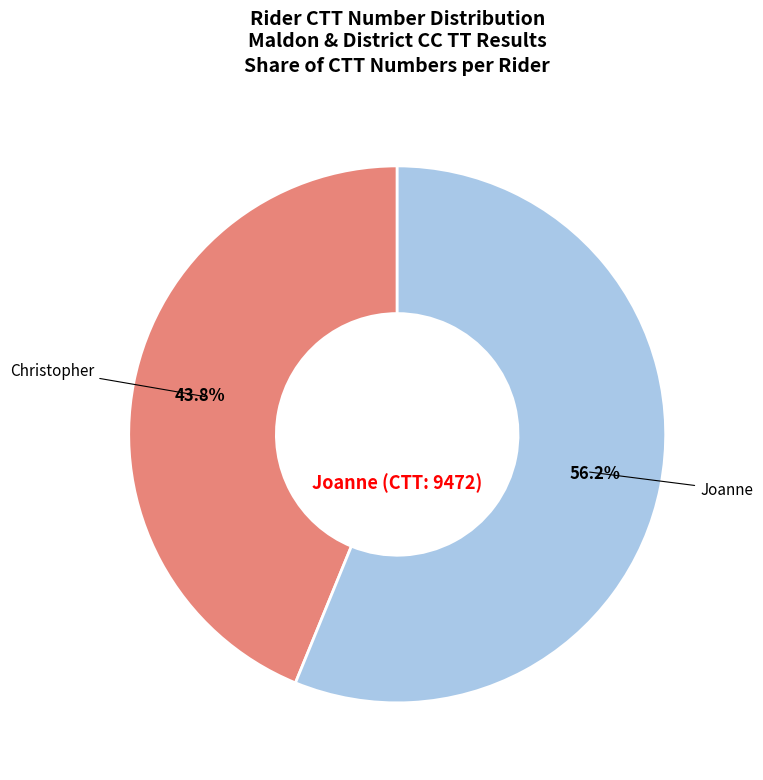

To the nearest percent, what is the difference between the Joanne and Christopher slice percentages?

12%